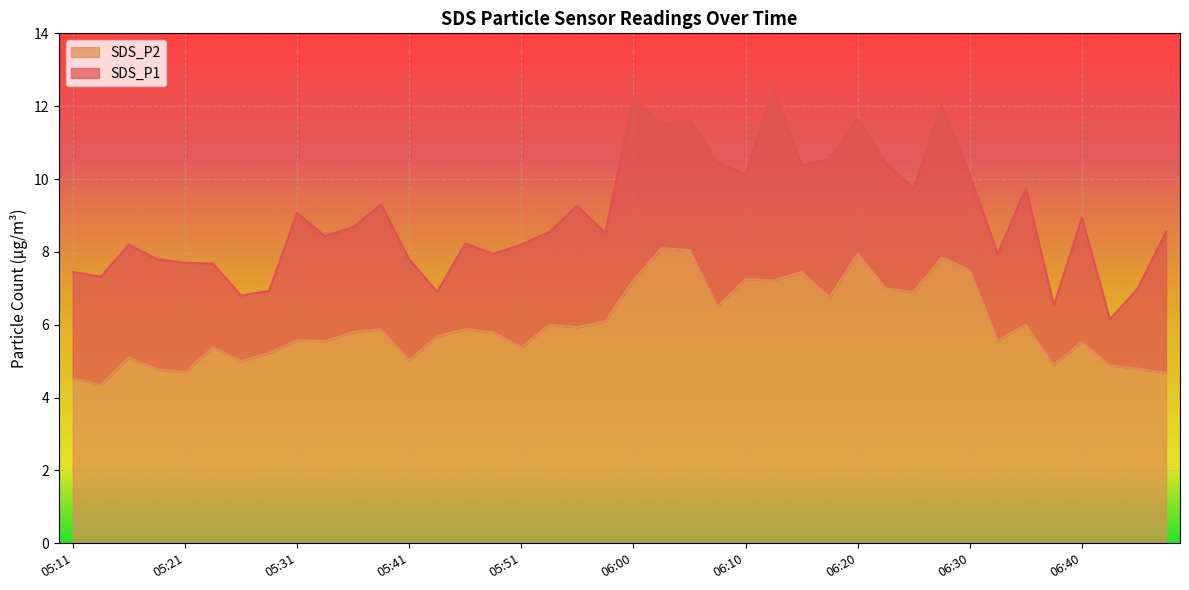

How many lines are shown in the chart?

2